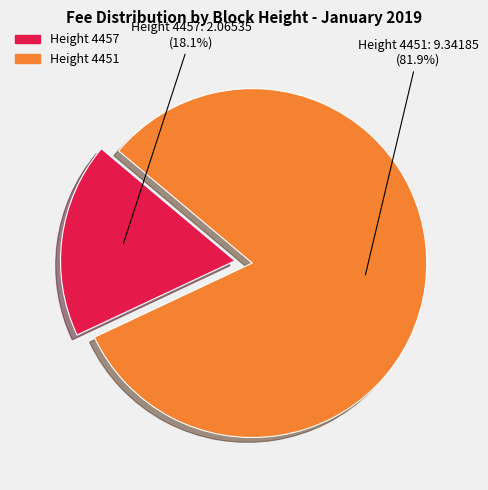

What is the majority slice?

Height 4451